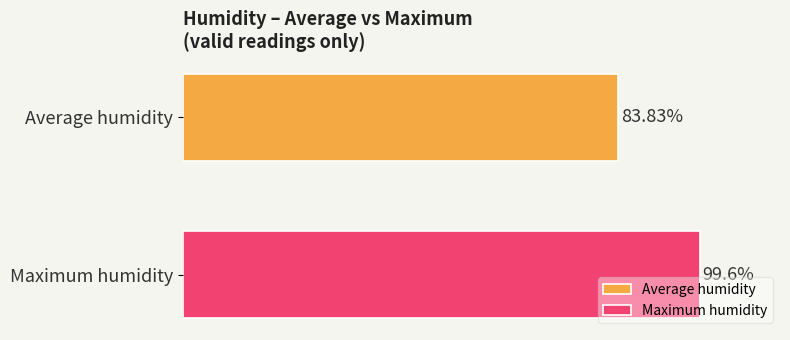

List the series in order of their overall mean, lowest first.

Average humidity, Maximum humidity